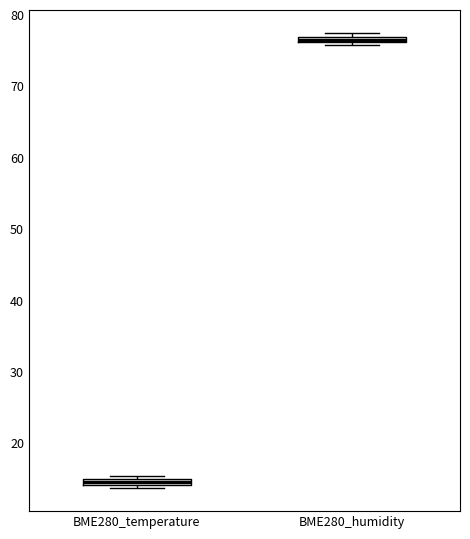

Where is the lower edge of the box for BME280_humidity on the y-axis? The values are not printed on the chart, so give them approximately, as read against the axis.

76